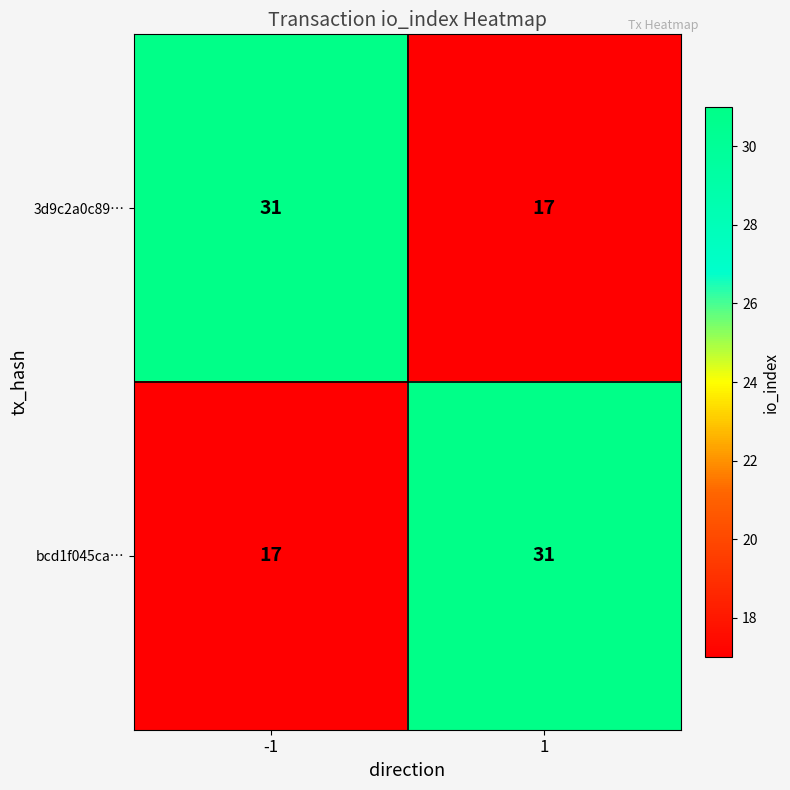

What is the average value of the bcd1f045ca… series?

24